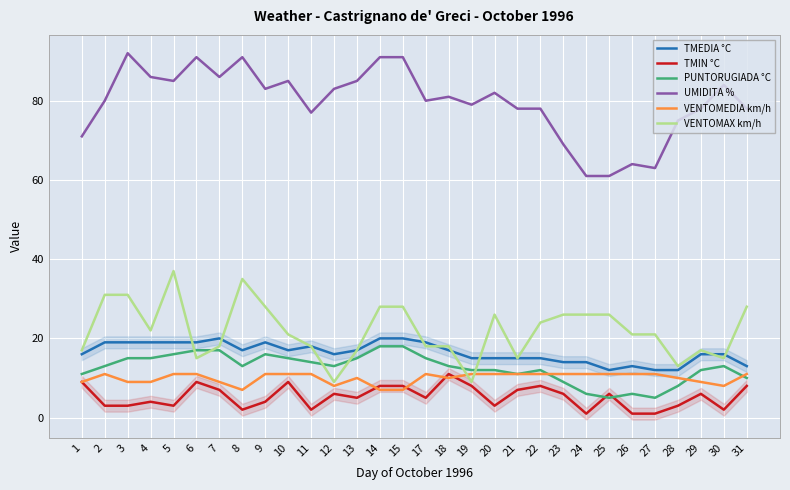

What is the approximate value of TMIN °C at 17?

5